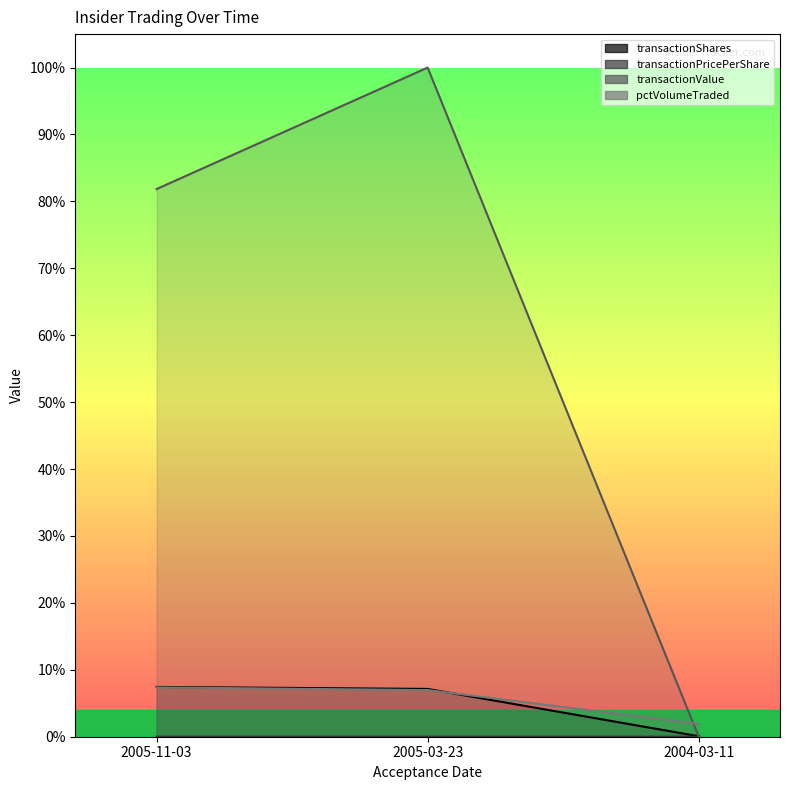

What is the label of the 1st point from the left?

2005-11-03